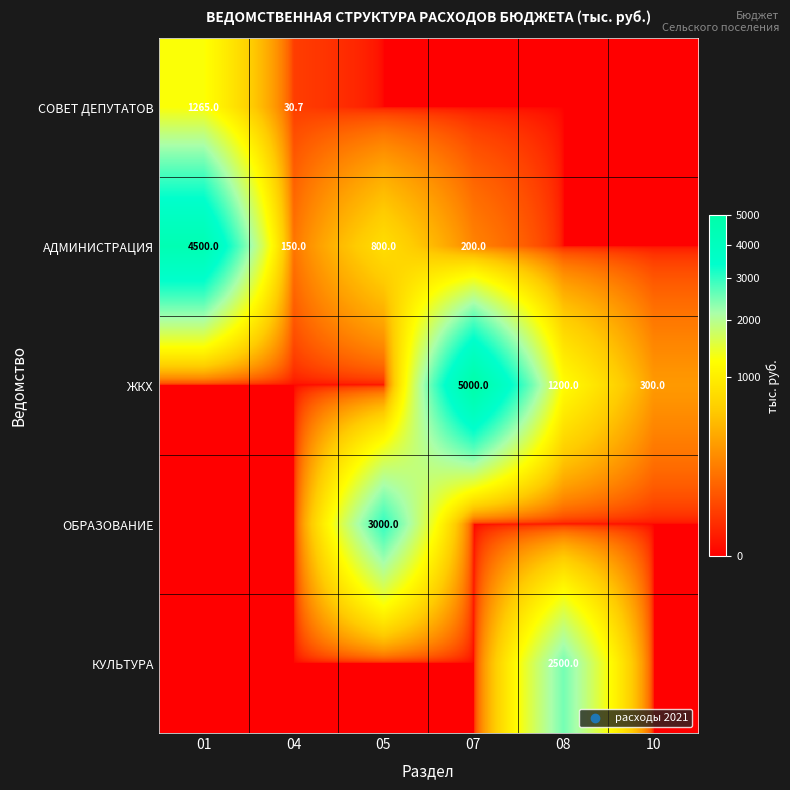

Is it true that СОВЕТ ДЕПУТАТОВ equals 1265.0 at 01?

True